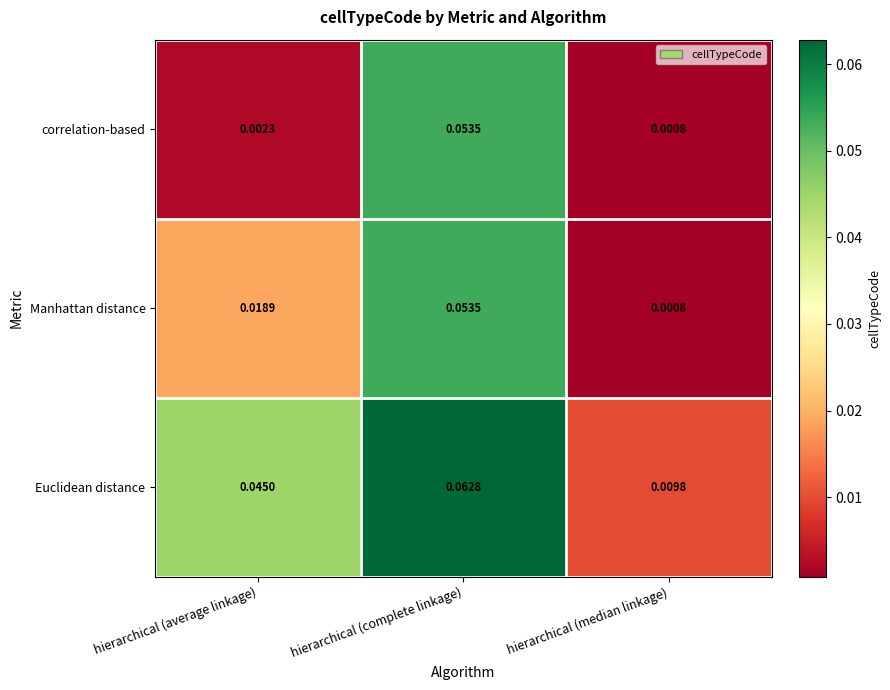

Which category has the lowest value across all series?

hierarchical (median linkage)